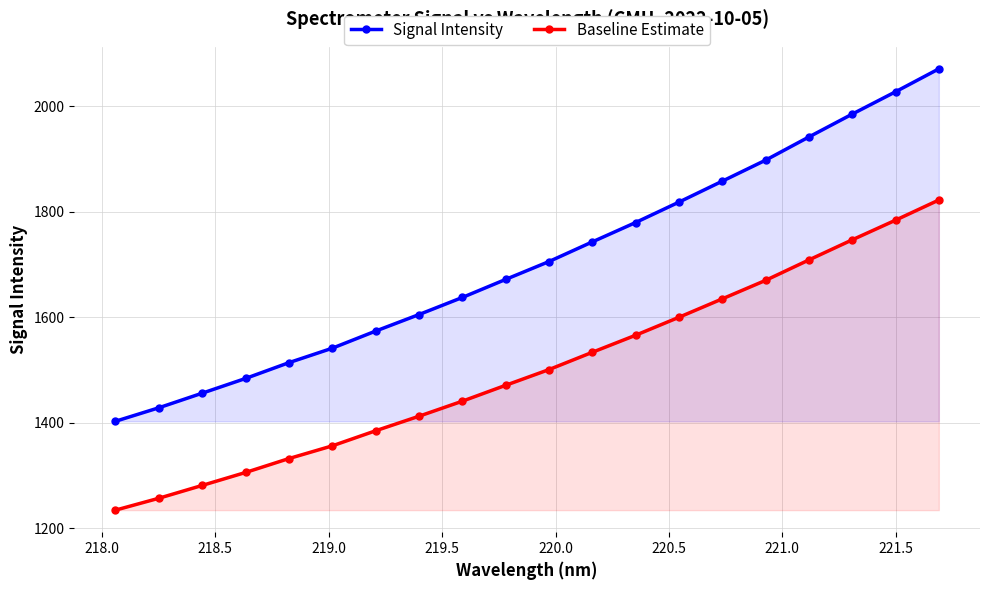

Does the chart have visible grid lines?

Yes